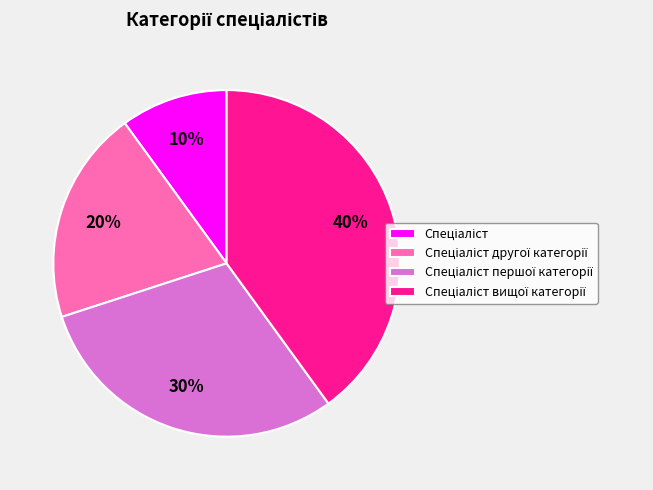

To the nearest percent, what is the average slice percentage?

25%